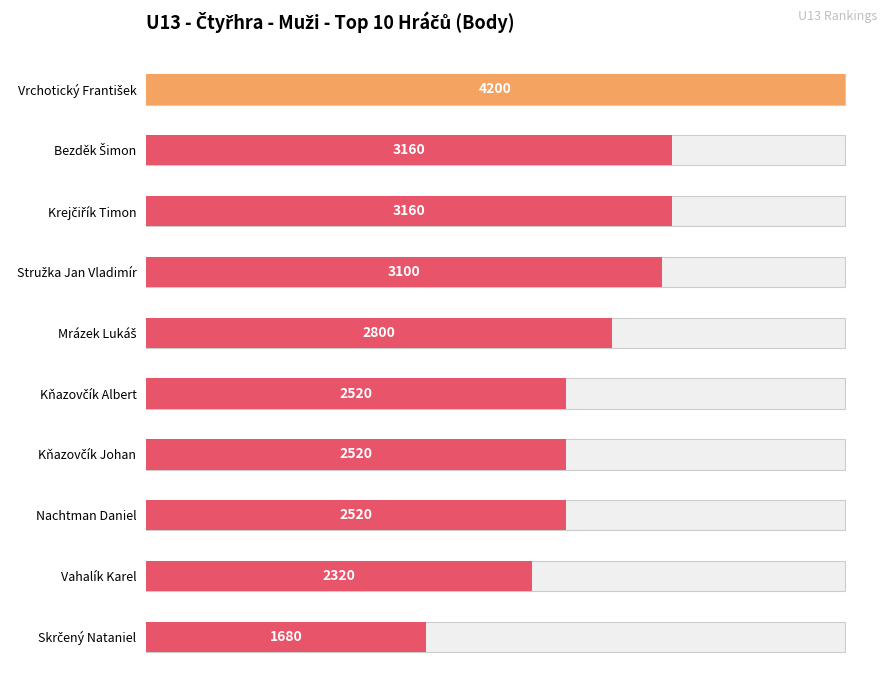

What is the sum of the values at Vrchotický František and Mrázek Lukáš?

7000